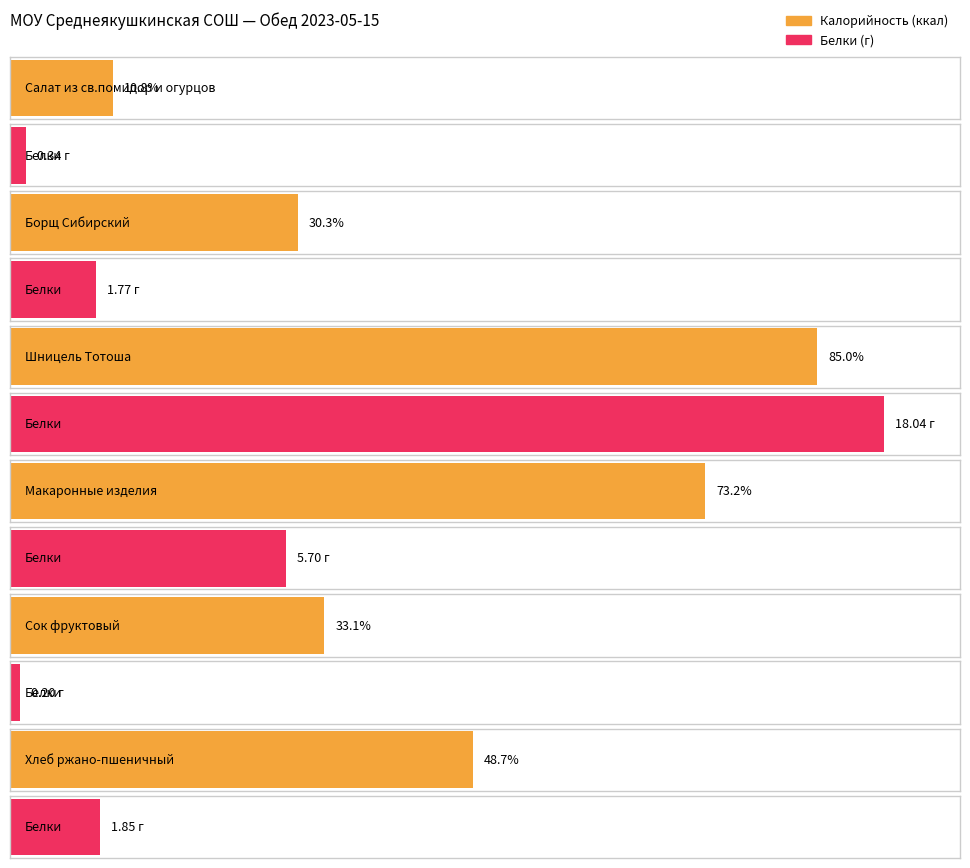

Does the chart contain any negative values?

No